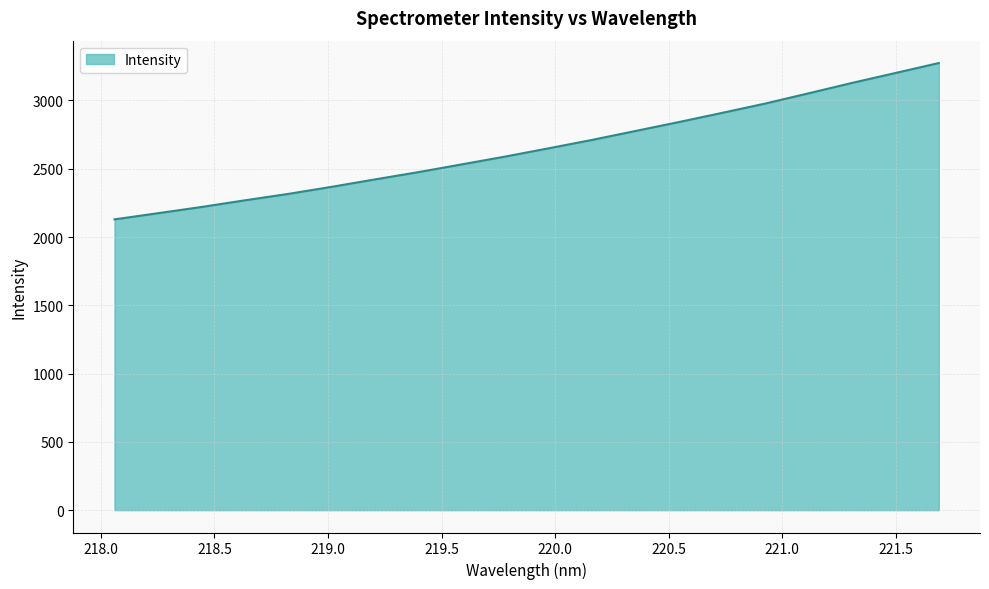

What is the smallest value displayed?

2129.4